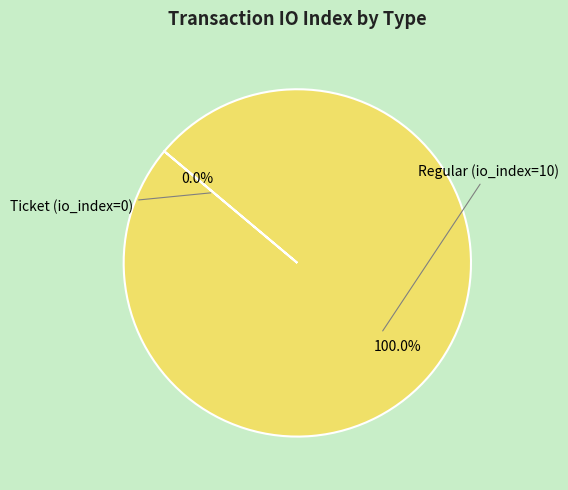

What is the smallest slice in the pie chart?

Ticket (io_index=0)